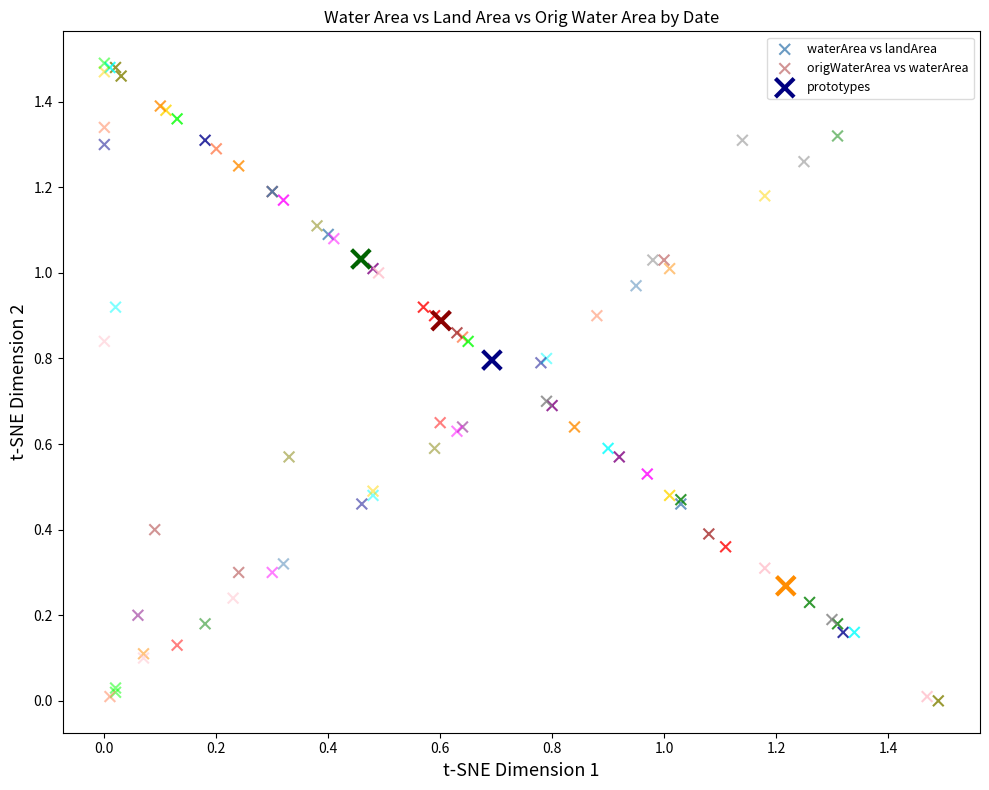

What are all the series names shown in the legend?

waterArea vs landArea, origWaterArea vs waterArea, prototypes